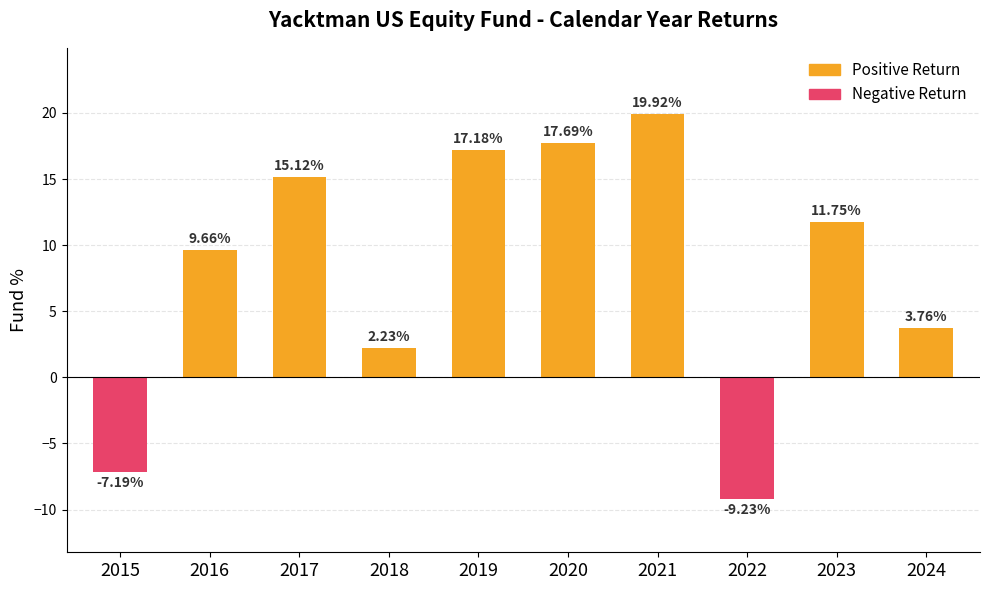

What is the average value of the Positive Return series?

9.7